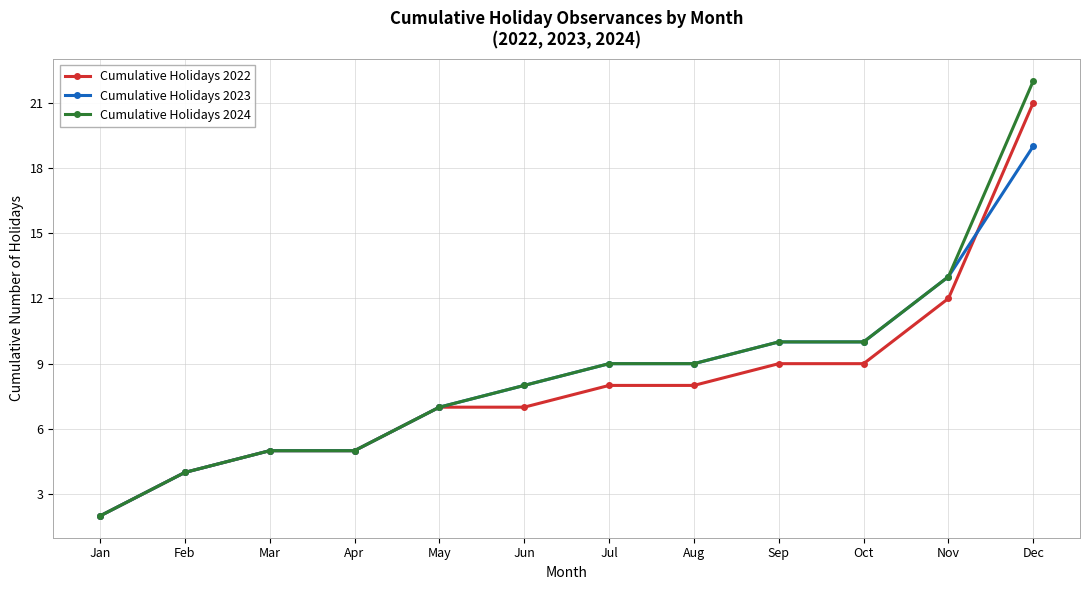

What is the value of the Cumulative Holidays 2024 point at the 11th from the left?

13